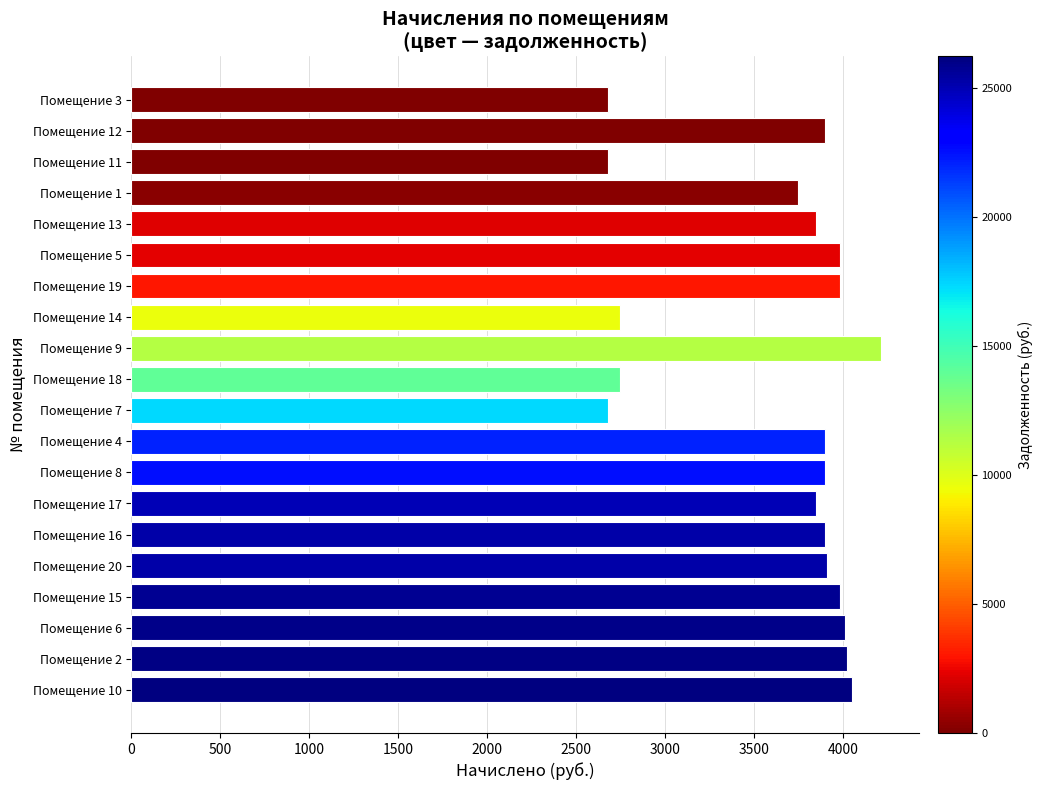

Where is the data nearest to the value 3446?

Помещение 1